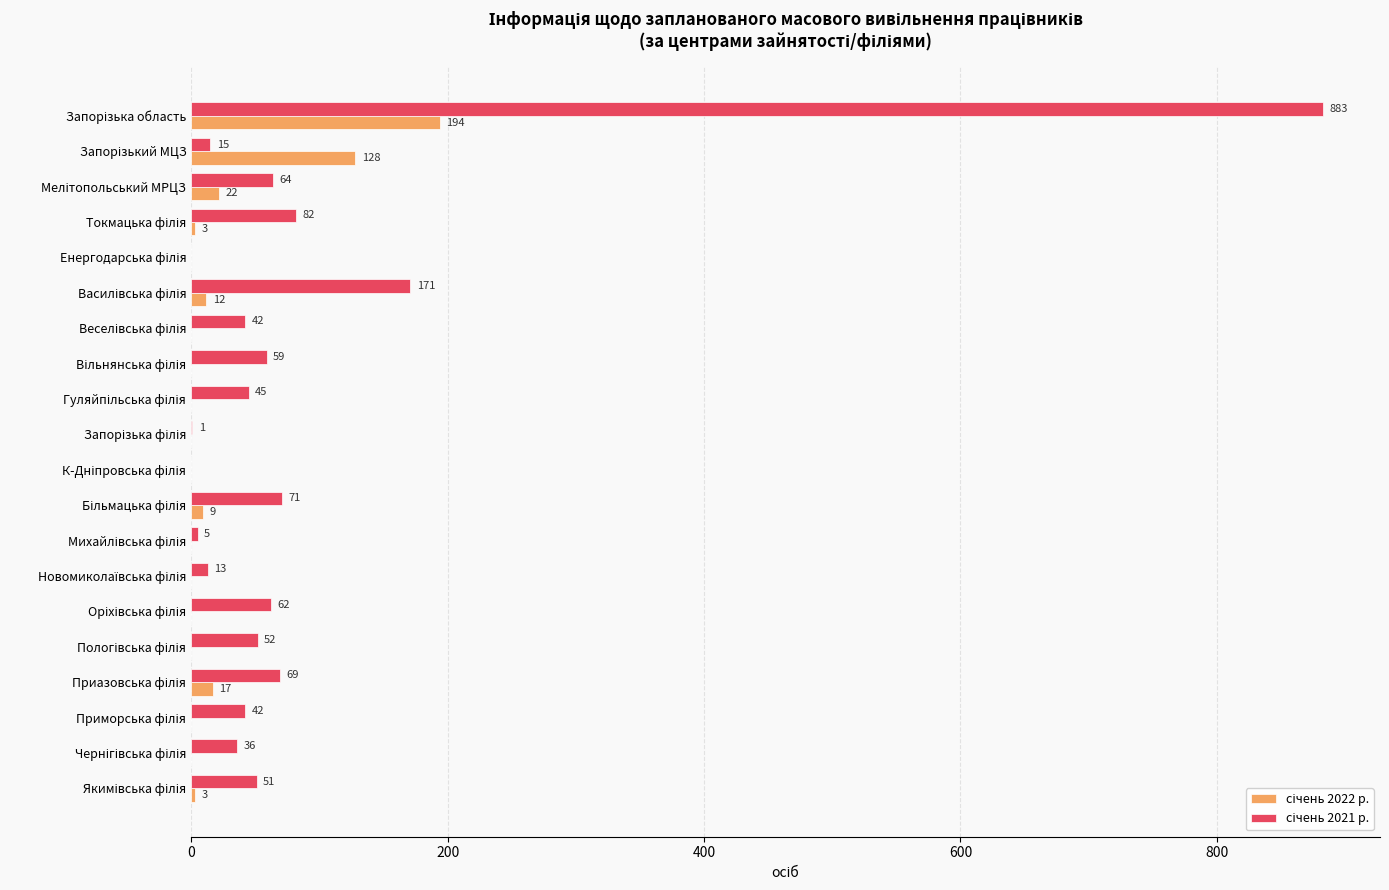

At how many categories does at least one series exceed 454?

1